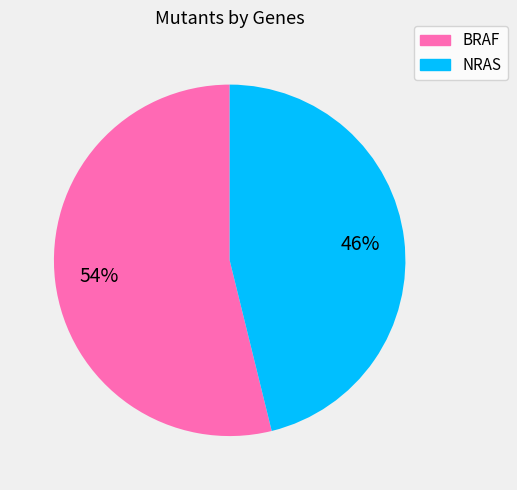

Count the number of slices in the pie.

2